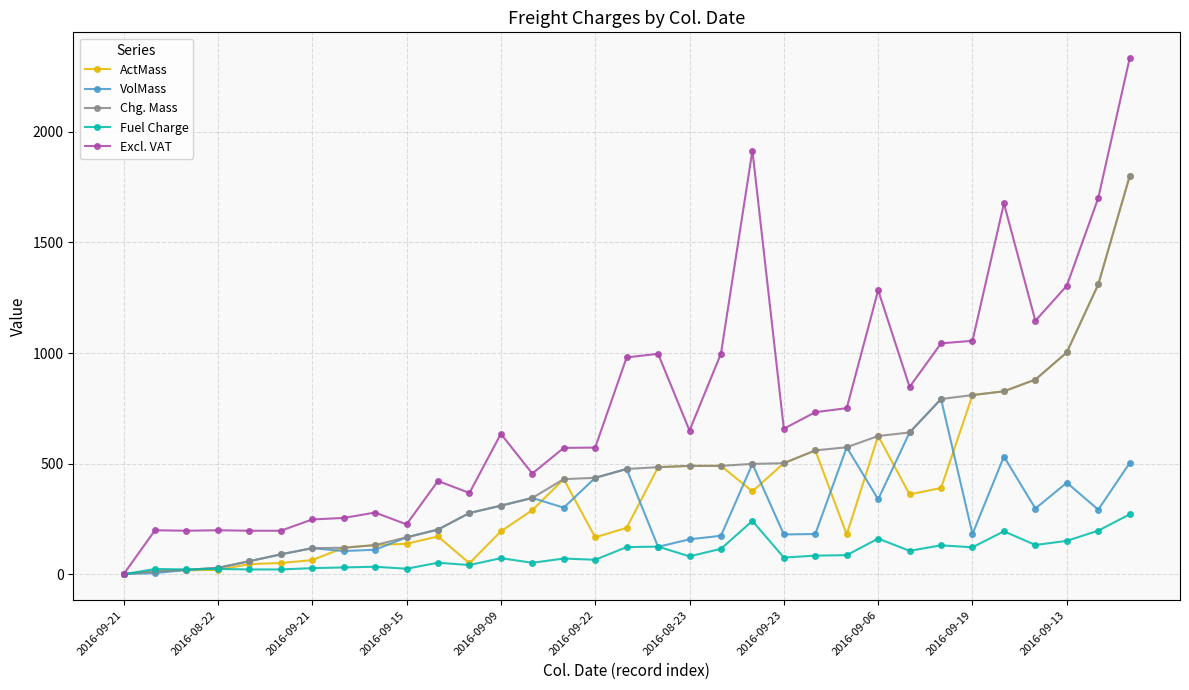

Which series has the widest spread of values?

Excl. VAT